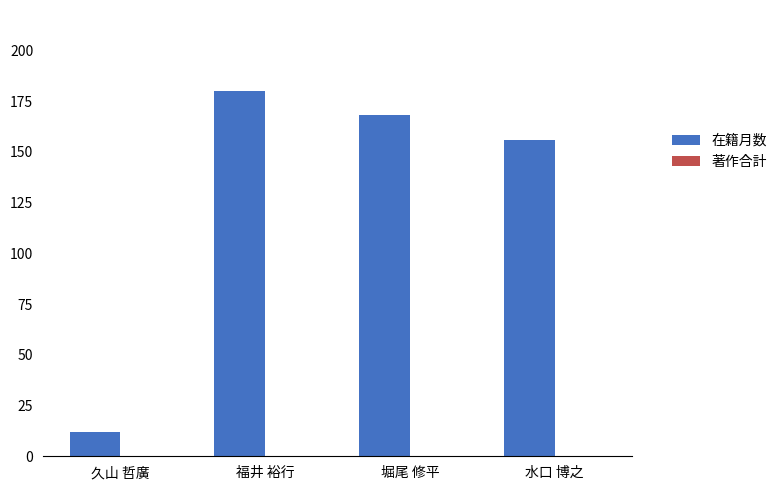

Approximately how many times larger is the value at 福井 裕行 compared to 堀尾 修平?

1.1